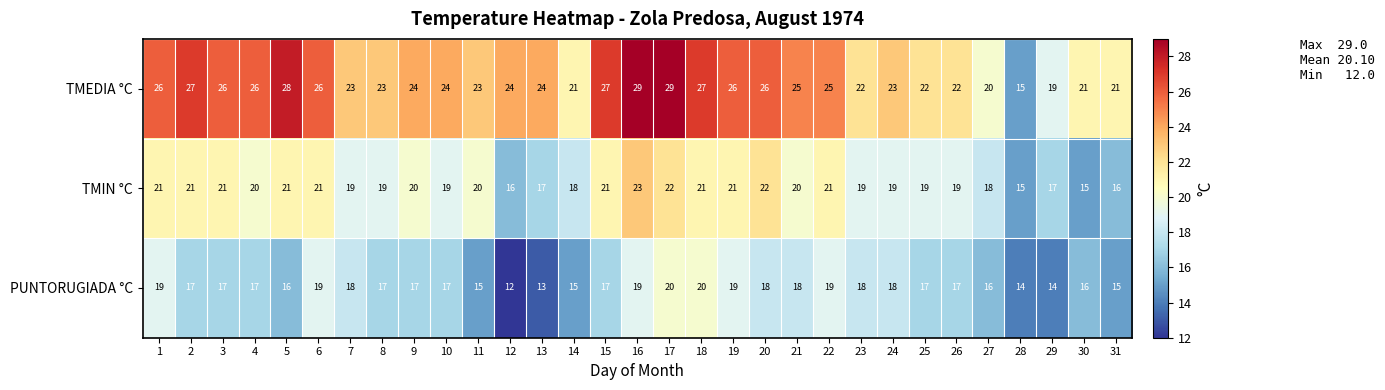

List the series in order of their peak value, highest first.

TMEDIA °C, TMIN °C, PUNTORUGIADA °C